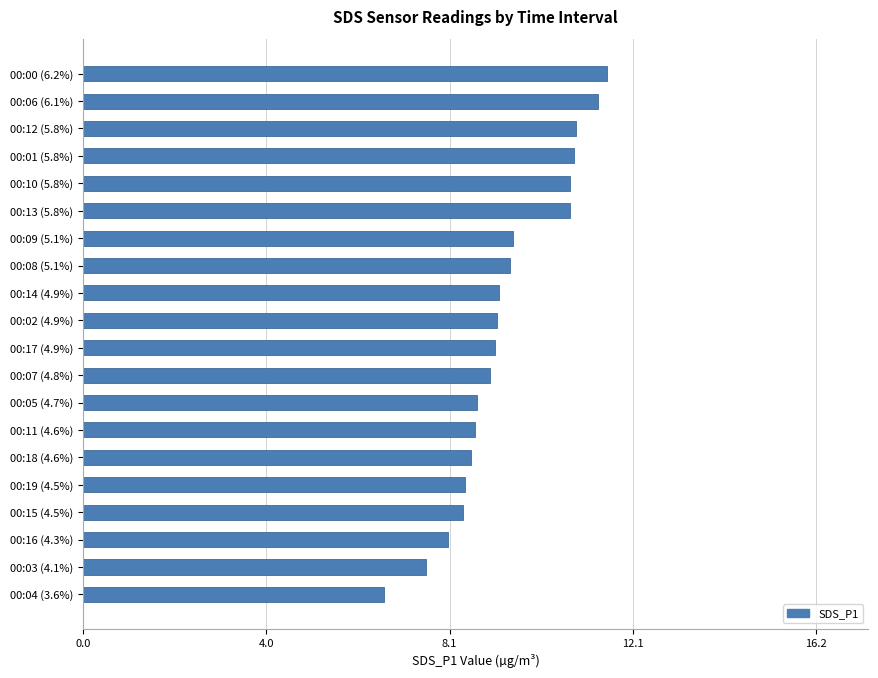

What is the minimum value shown in the chart?

6.7